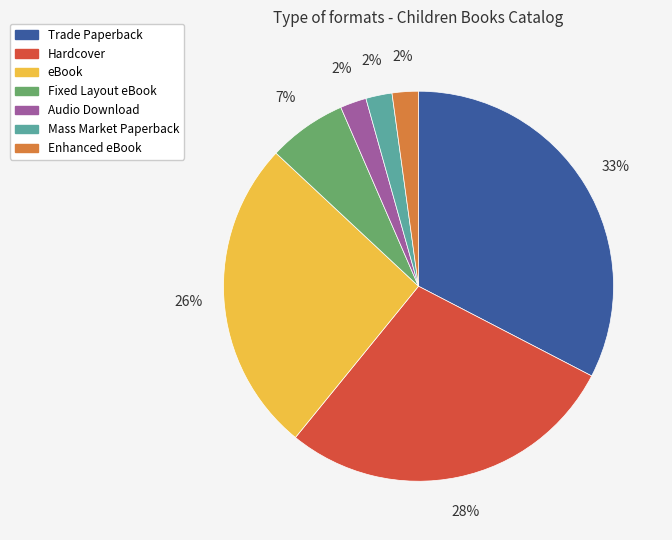

To the nearest percent, what percentage of the pie is Audio Download?

2%